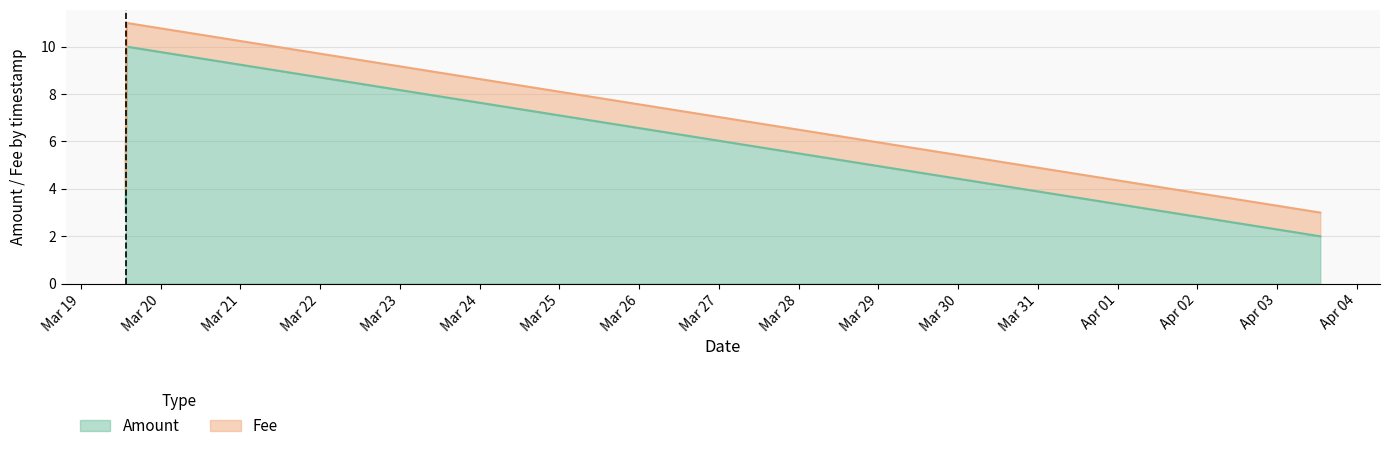

What is the difference between the maximum and minimum values in the Amount series?

8.0